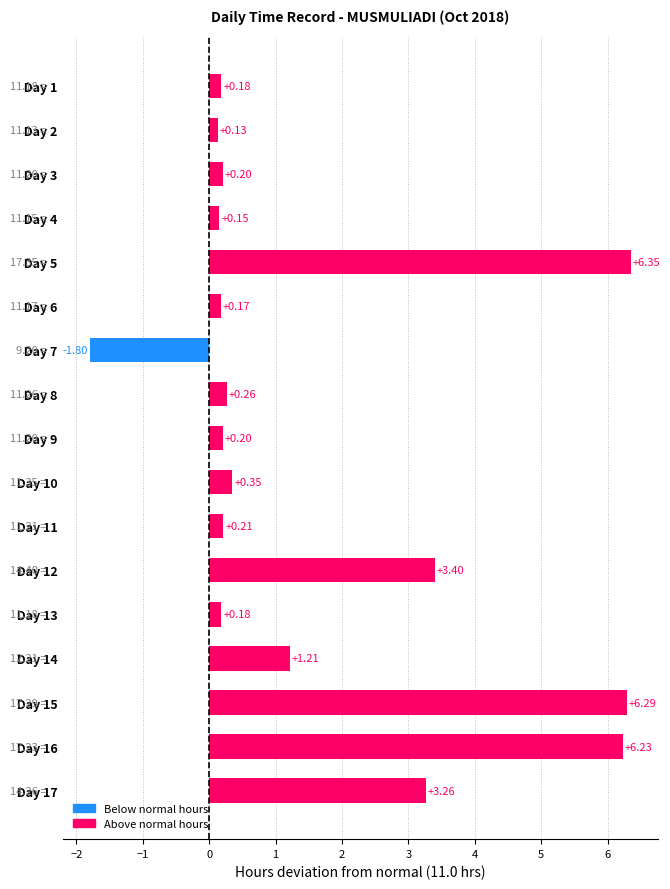

What is the difference between the maximum and second lowest values?

6.2